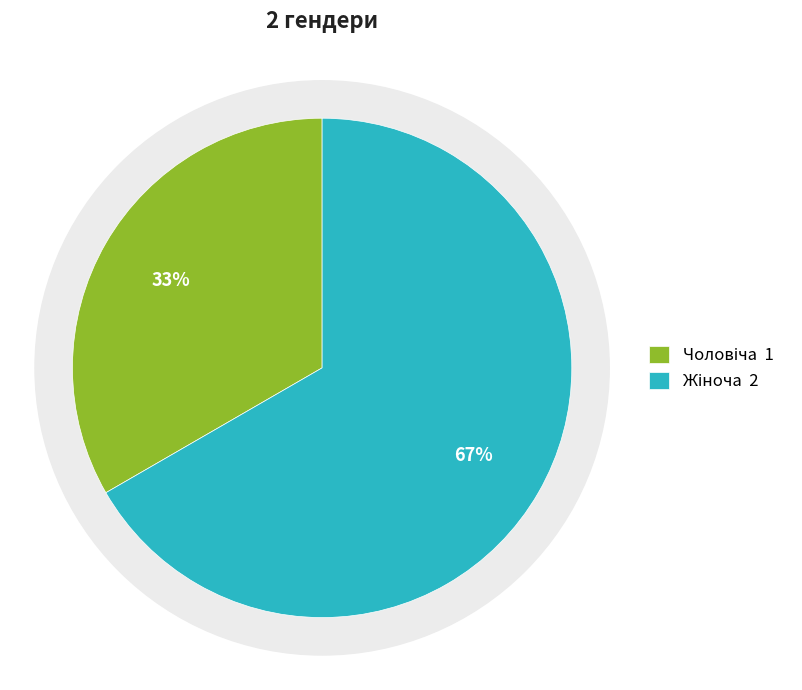

The Чоловіча slice represents 47% of the pie. True or false?

False